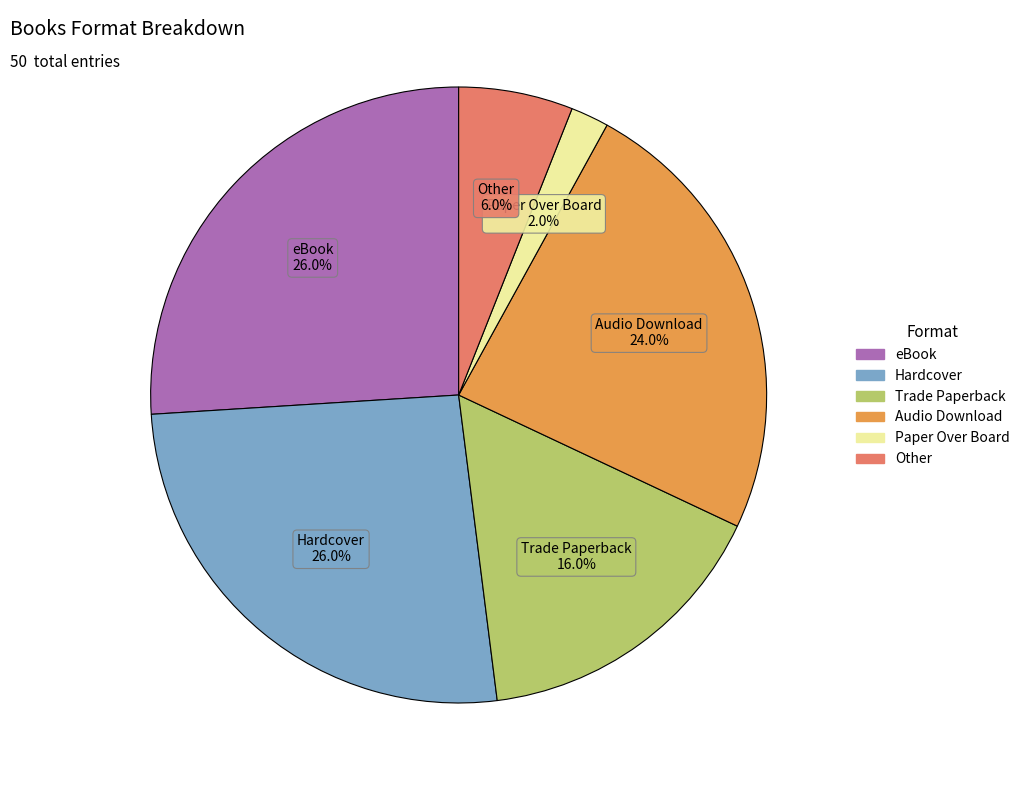

How many segments does this pie chart have?

6